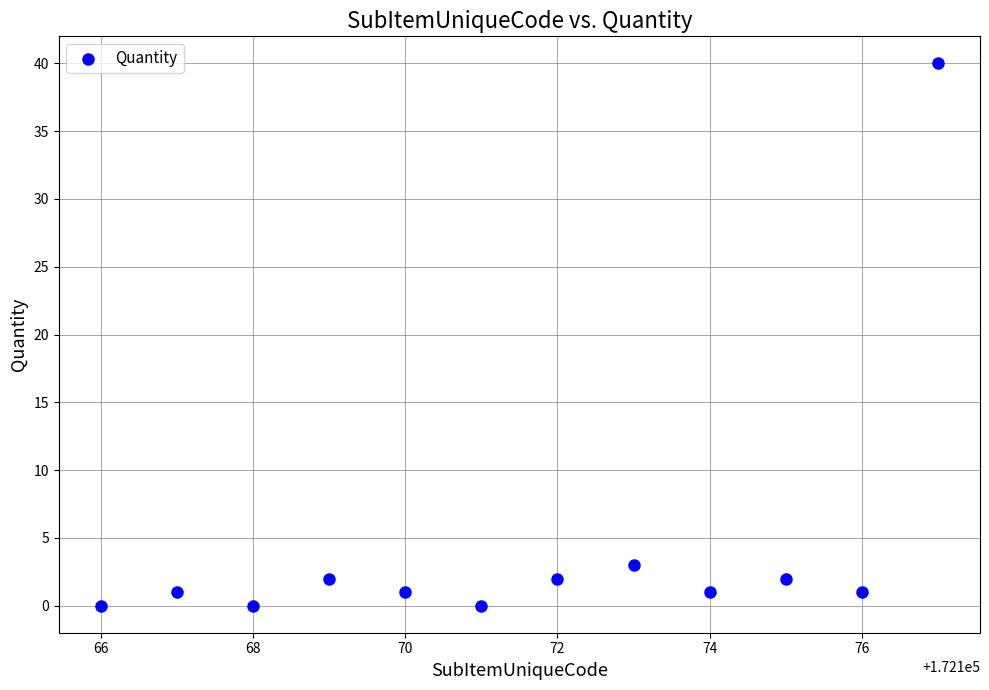

What Y value in the scatter plot is closest to 20?

3